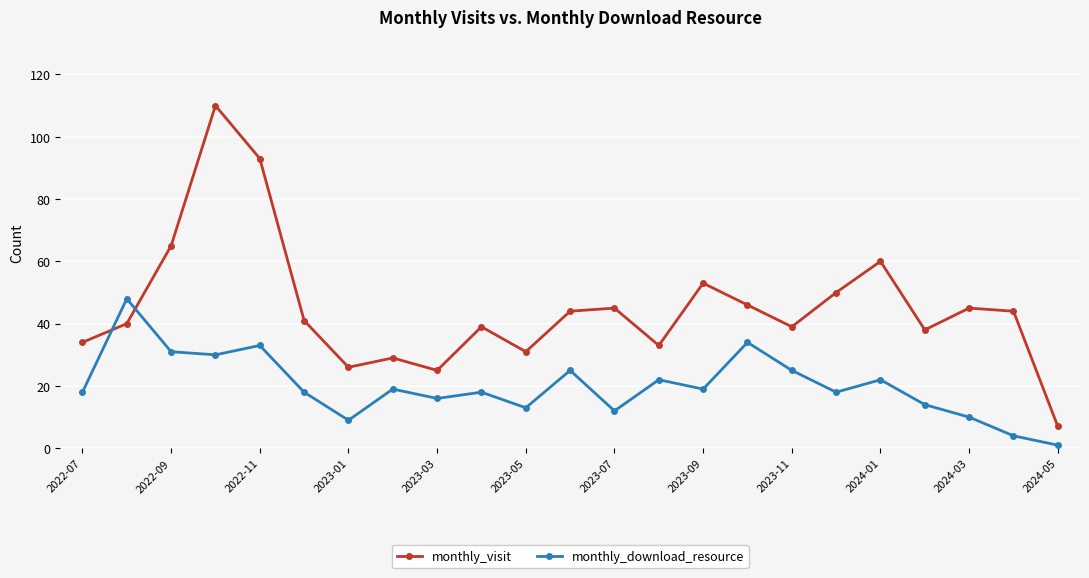

What is the difference between the second highest and second lowest values in the monthly_visit series?

68